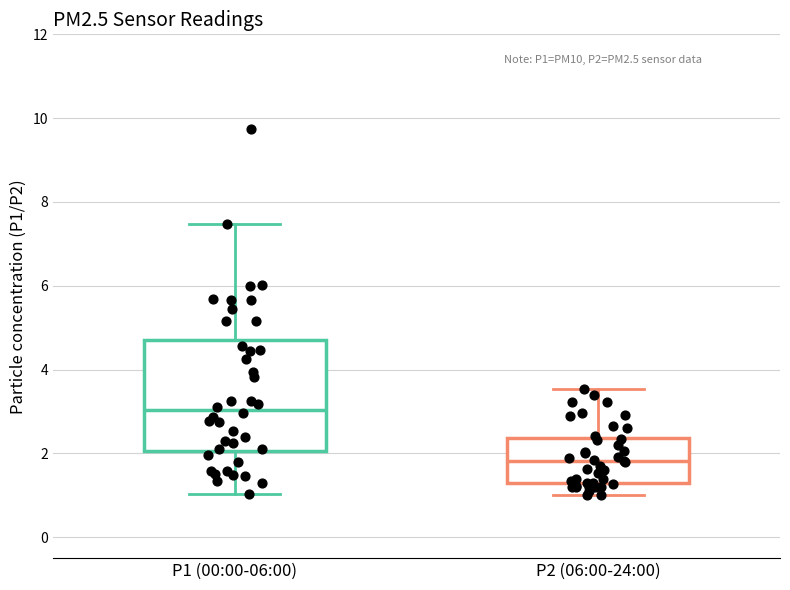

Reading left to right, transcribe this box plot: for each box, give where its median line is, the range the box spans, and where its two whiskers end, as read against the y-axis. The values are not printed on the chart, so give them approximately, as read against the axis.

P1 (00:00-06:00): median 3.0, box 2.0 to 4.8, whiskers 1.0 to 7.4
P2 (06:00-24:00): median 1.8, box 1.2 to 2.4, whiskers 1.0 to 3.6